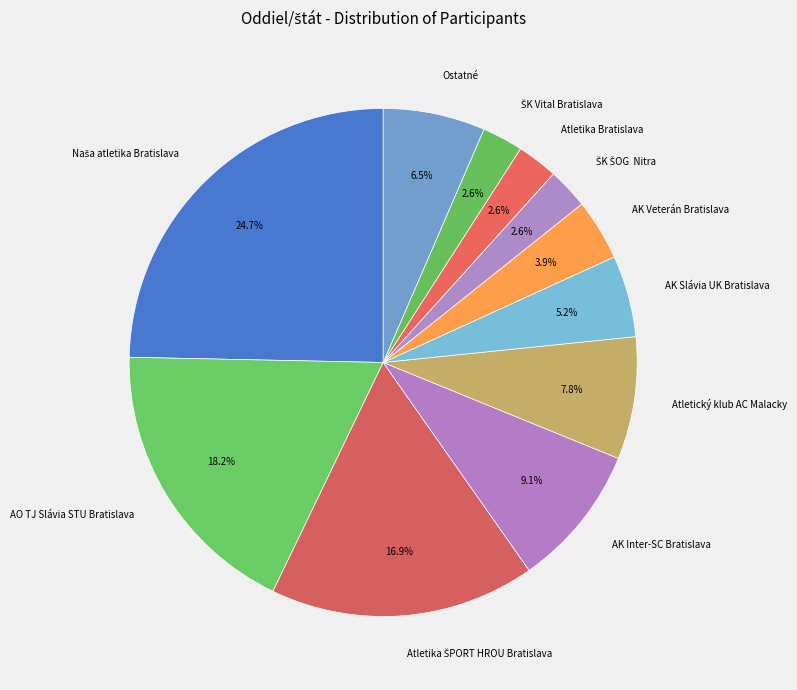

What percentage do Ostatné and AK Slávia UK Bratislava together represent?

11.7%